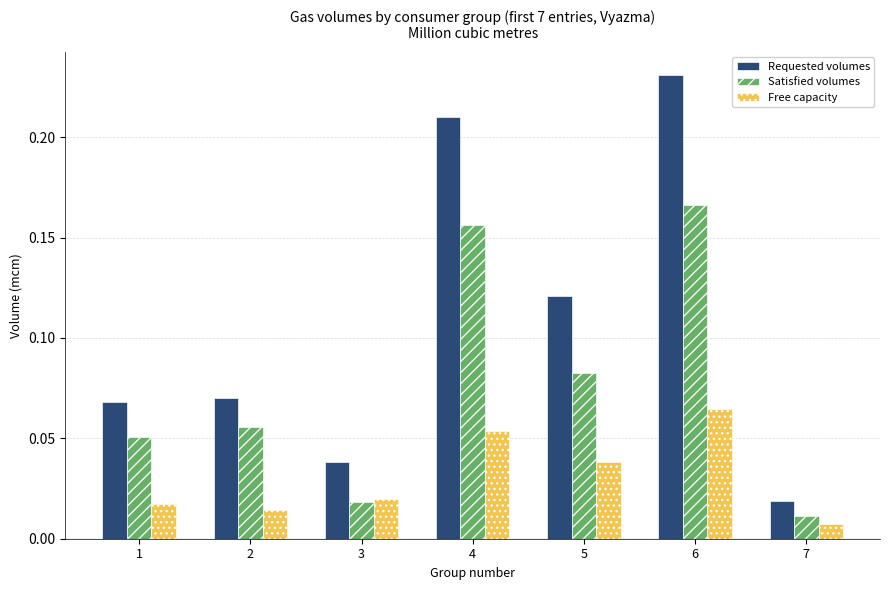

At which category is the sum across all series the highest?

6